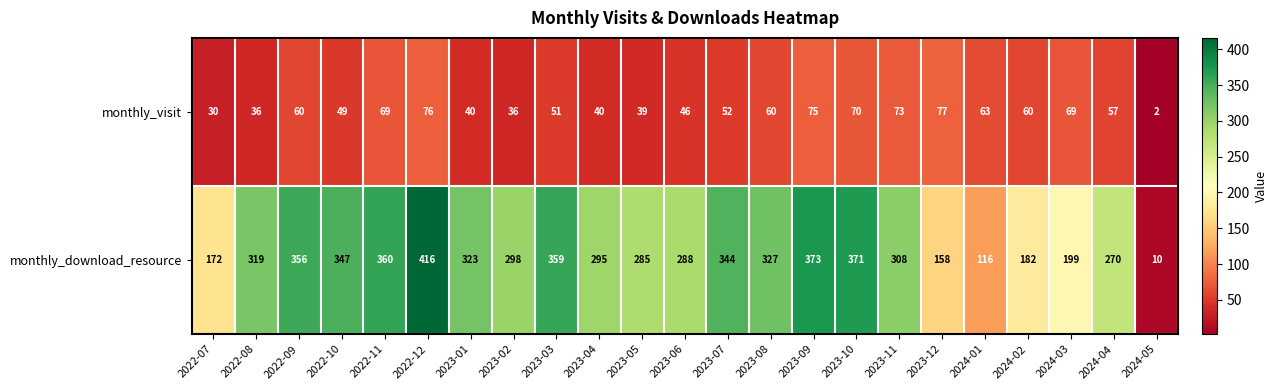

What is the difference between the monthly_visit values at 2022-08 and 2023-03?

15